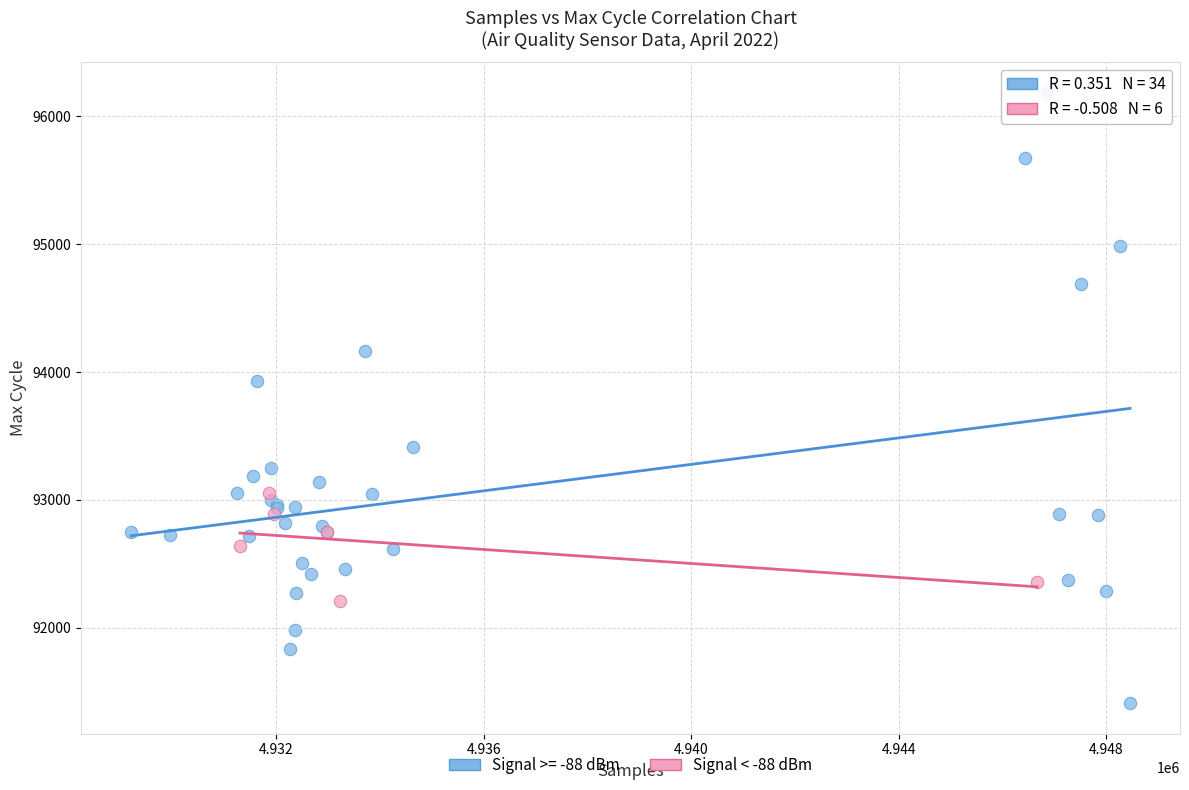

Which series has the widest spread of Y values?

Signal >= -88 dBm